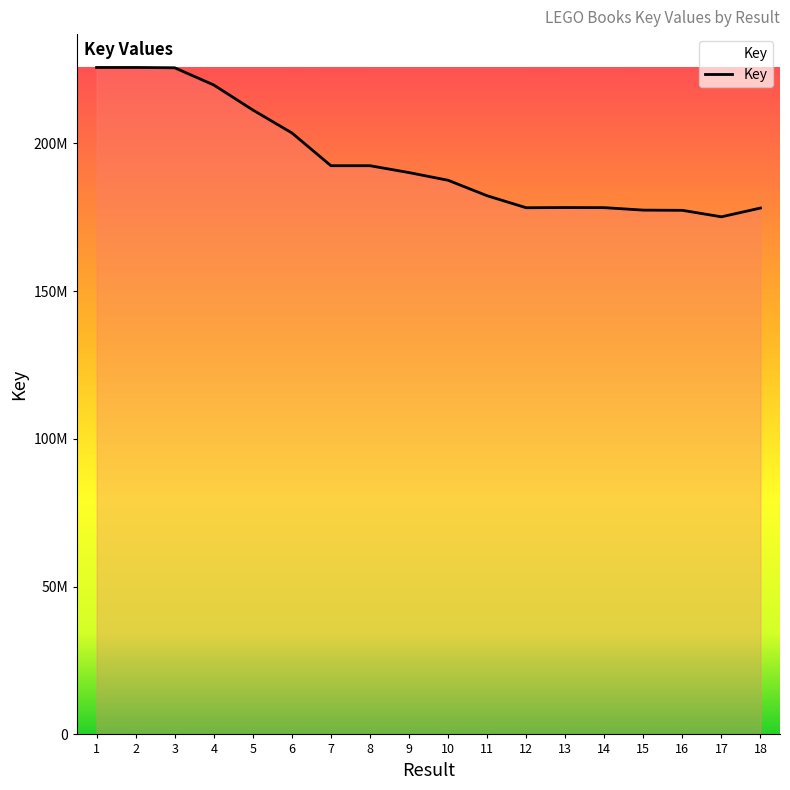

At which label does the data first exceed 190136180?

1